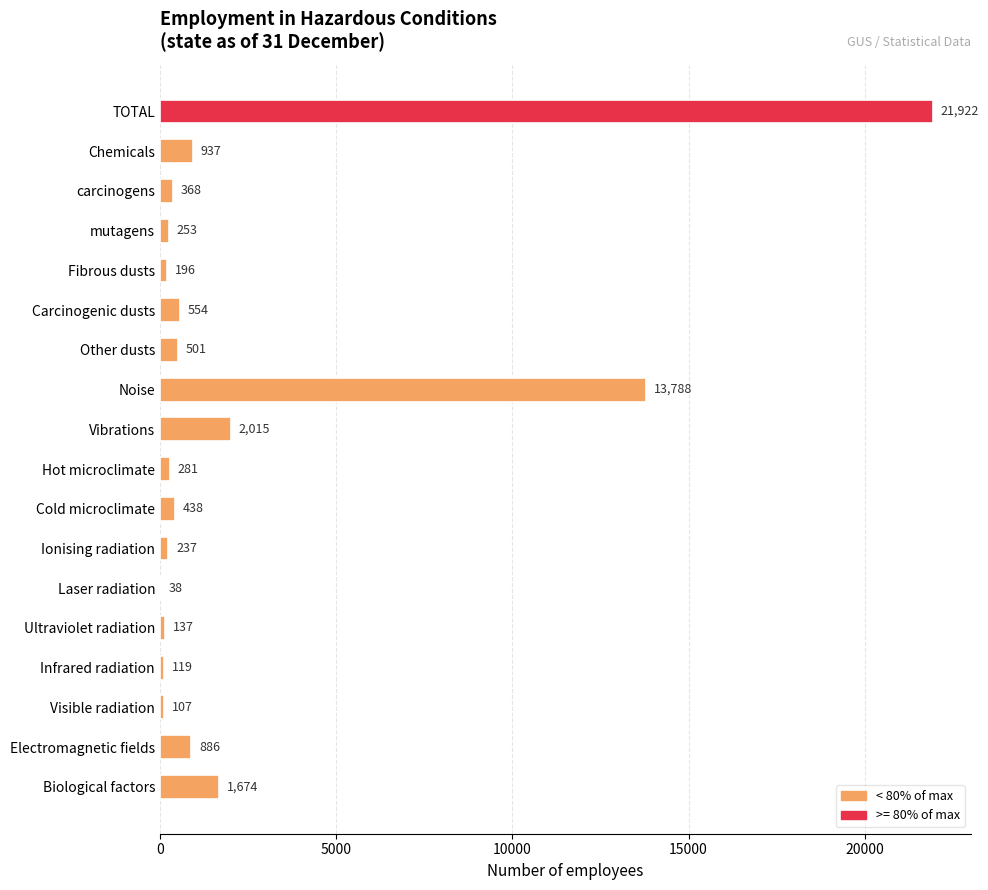

What is the maximum value shown in the chart?

21922